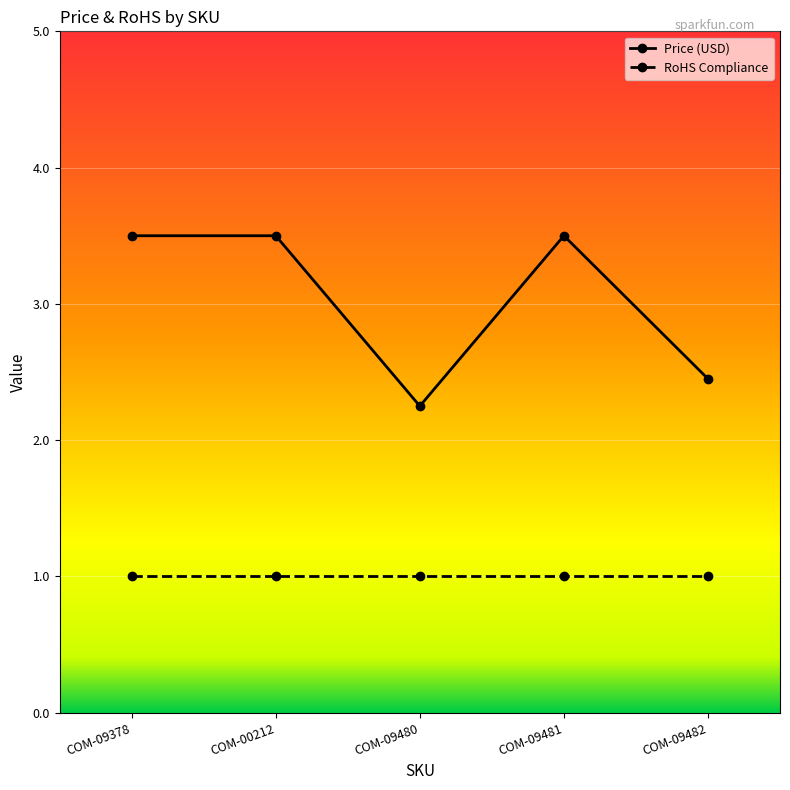

True or false: Price (USD) has a value of 3.5 at COM-09378.

True